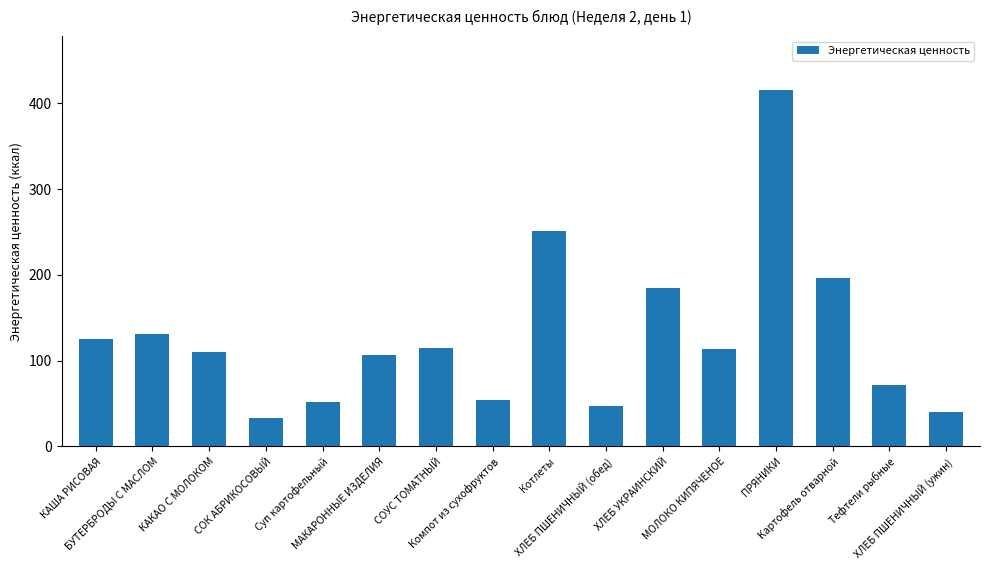

What is the greatest value displayed?

415.8